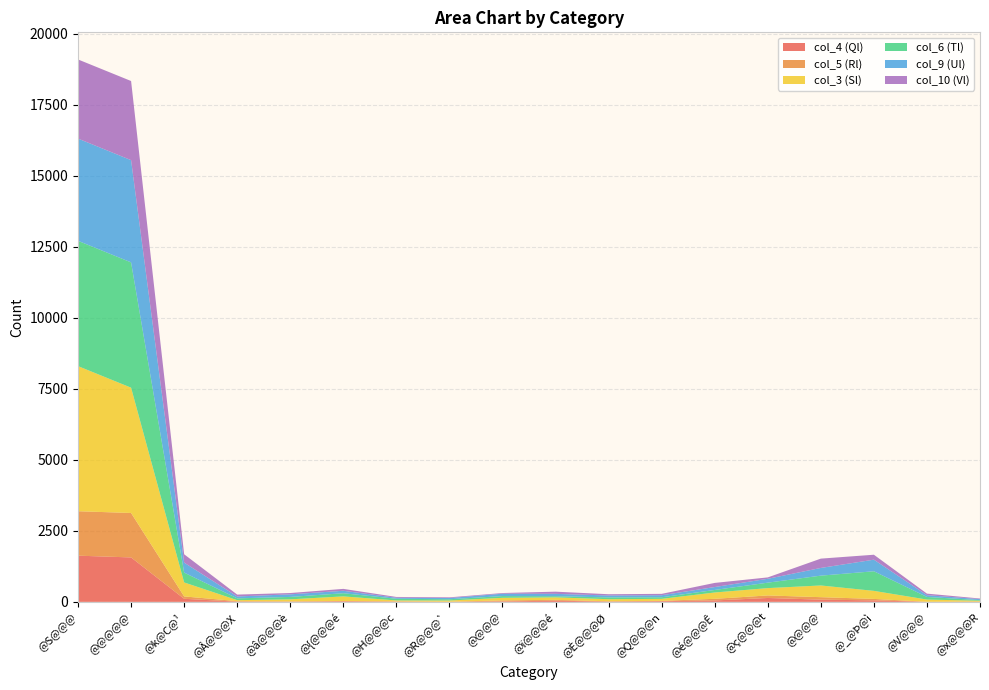

Reading left to right, transcribe all the data shown in this chart.

col_4 (Ql): @S@@@=1626	@@@@@=1564	@k@C@¹=108	@Â@@@X=8	@â@@@è=9	@{@@@é=19	@H@@@c=9	@R@@@`=2	@@@@=17	@ï@@@é=41	@È@@@Ø=10	@Q@@@n=23	@é@@@Ê=50	@ç@@@t=137	@@@@=78	@_@Þ@ì=53	@V@@@=2	@x@@@R=7
col_5 (Rl): @S@@@=1564	@@@@@=1564	@k@C@¹=84	@Â@@@X=17	@â@@@è=7	@{@@@é=12	@H@@@c=9	@R@@@`=4	@@@@=34	@ï@@@é=30	@È@@@Ø=11	@Q@@@n=13	@é@@@Ê=57	@ç@@@t=89	@@@@=87	@_@Þ@ì=51	@V@@@=1	@x@@@R=3
col_3 (Sl): @S@@@=5107	@@@@@=4410	@k@C@¹=492	@Â@@@X=35	@â@@@è=73	@{@@@é=162	@H@@@c=32	@R@@@`=42	@@@@=91	@ï@@@é=87	@È@@@Ø=73	@Q@@@n=70	@é@@@Ê=223	@ç@@@t=258	@@@@=412	@_@Þ@ì=283	@V@@@=78	@x@@@R=30
col_6 (Tl): @S@@@=4410	@@@@@=4410	@k@C@¹=346	@Â@@@X=64	@â@@@è=85	@{@@@é=111	@H@@@c=59	@R@@@`=44	@@@@=62	@ï@@@é=41	@È@@@Ø=63	@Q@@@n=56	@é@@@Ê=89	@ç@@@t=192	@@@@=346	@_@Þ@ì=690	@V@@@=92	@x@@@R=21
col_9 (Ul): @S@@@=3598	@@@@@=3598	@k@C@¹=351	@Â@@@X=66	@â@@@è=91	@{@@@é=86	@H@@@c=35	@R@@@`=43	@@@@=83	@ï@@@é=83	@È@@@Ø=68	@Q@@@n=72	@é@@@Ê=103	@ç@@@t=136	@@@@=271	@_@Þ@ì=408	@V@@@=62	@x@@@R=35
col_10 (Vl): @S@@@=2785	@@@@@=2785	@k@C@¹=294	@Â@@@X=66	@â@@@è=46	@{@@@é=67	@H@@@c=29	@R@@@`=24	@@@@=24	@ï@@@é=77	@È@@@Ø=44	@Q@@@n=48	@é@@@Ê=145	@ç@@@t=49	@@@@=328	@_@Þ@ì=174	@V@@@=55	@x@@@R=22